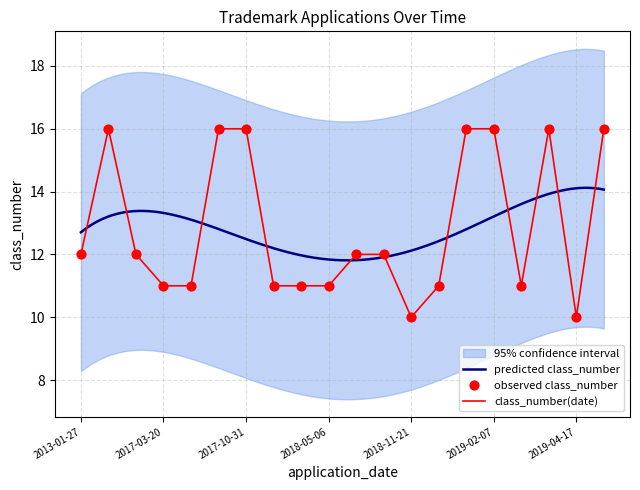

What is the change in value from 2017-10-10 to 2018-07-25?

-4